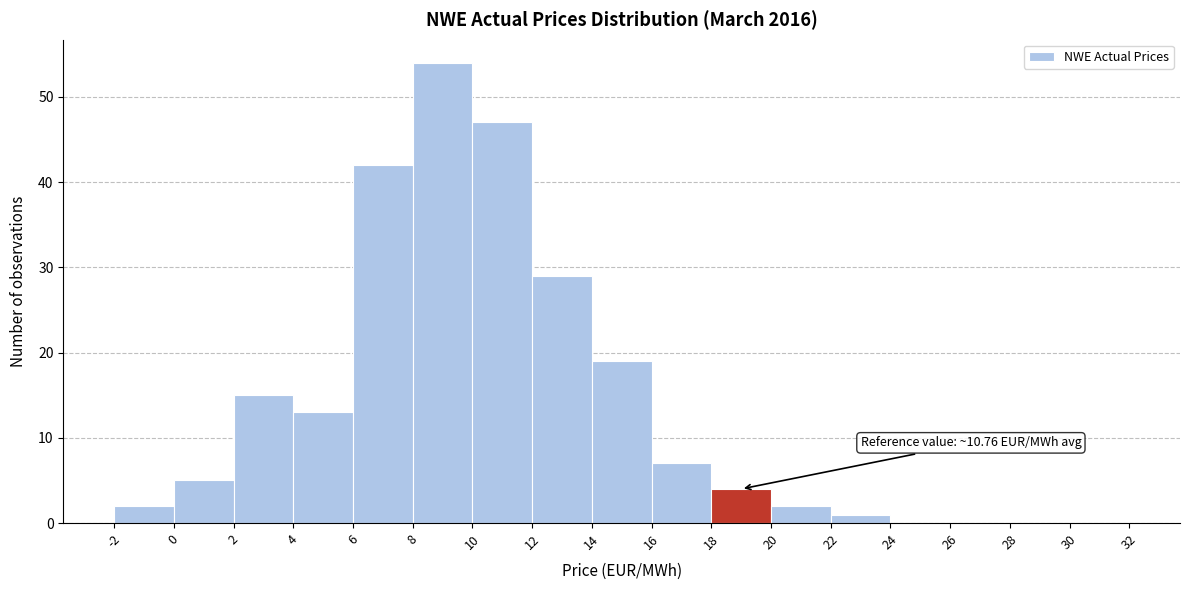

Which range on the x-axis has the tallest bar?

8 to 10